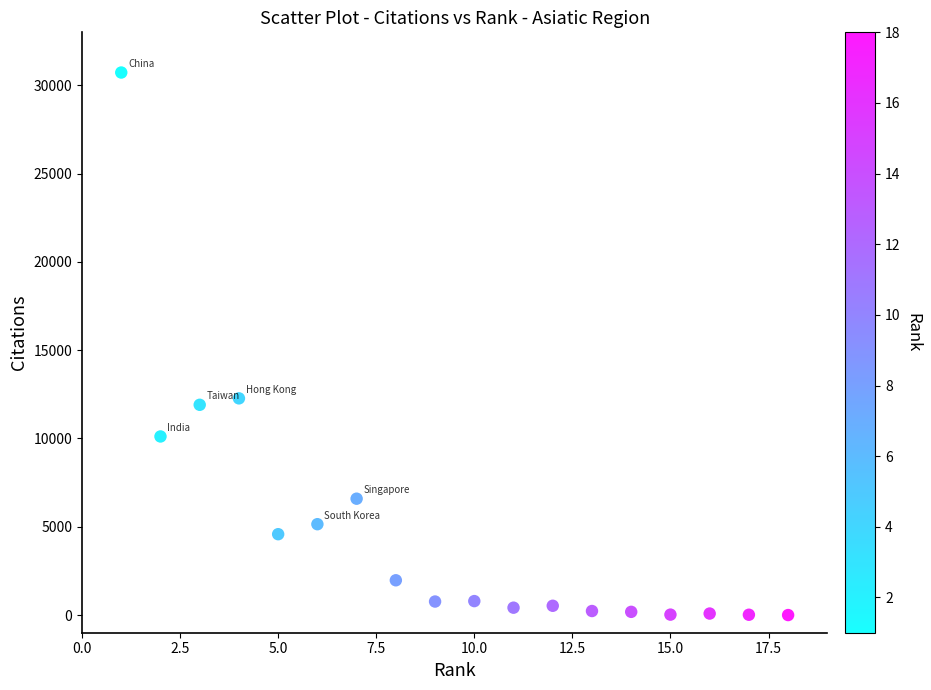

What Y value in the scatter plot is closest to 15362?

12272